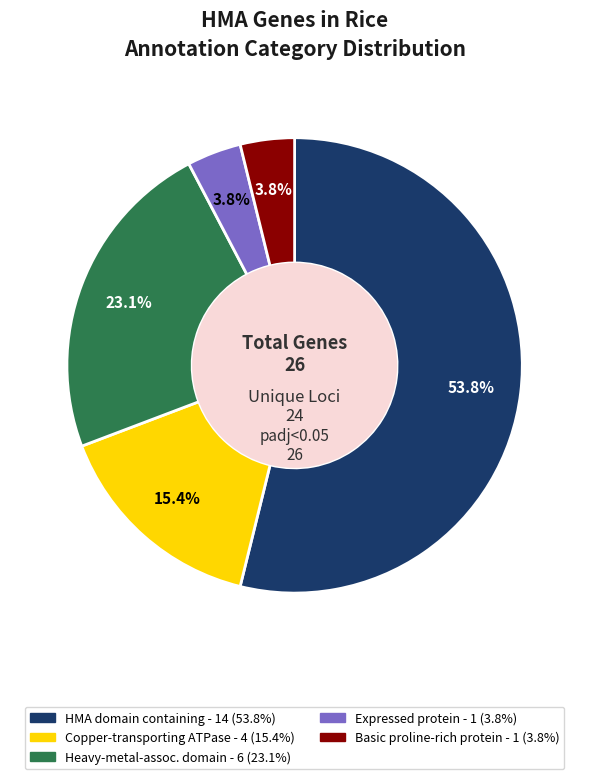

Is there any slice that represents more than half of the pie?

Yes